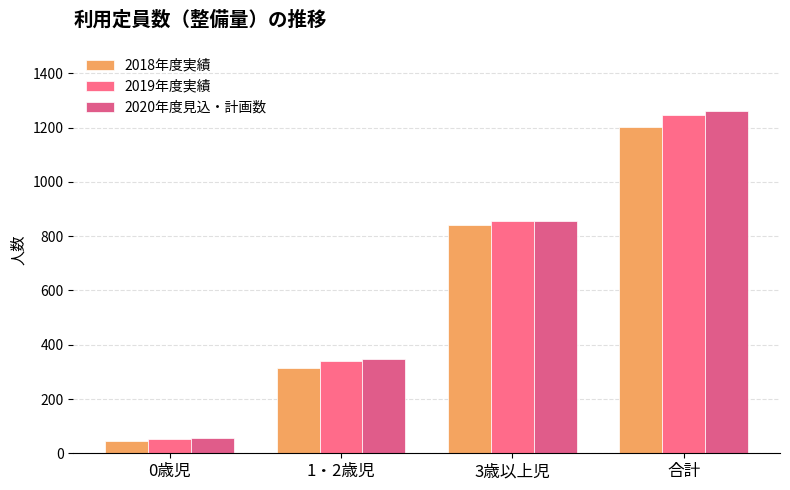

What is the difference between the maximum and minimum values in the 2018年度実績 series?

1156